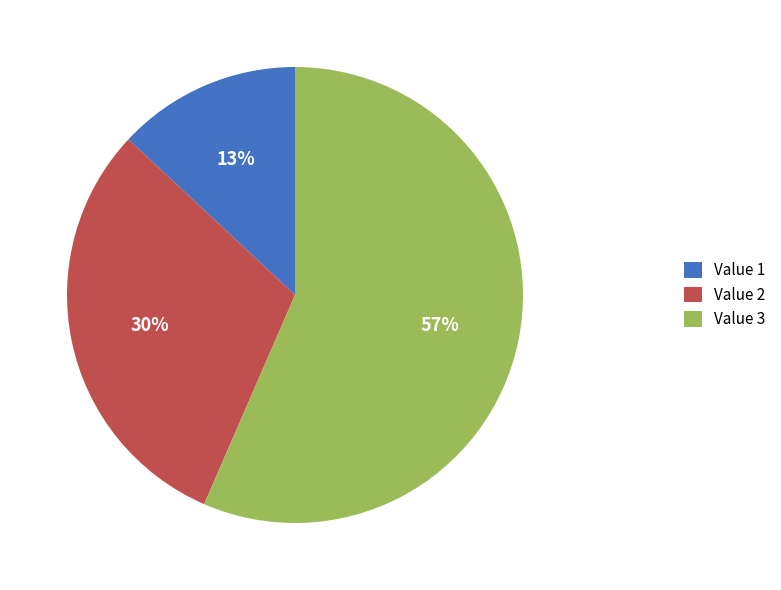

Which slice is the largest?

Value 3